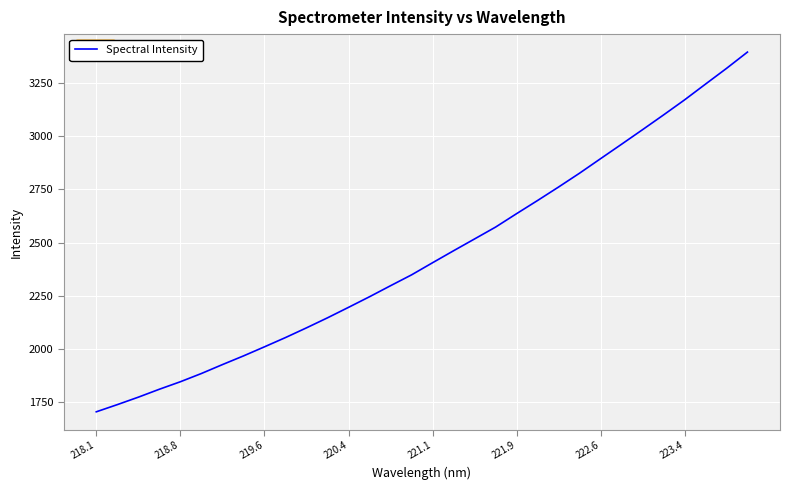

What is the difference between the maximum and minimum values?

1691.8